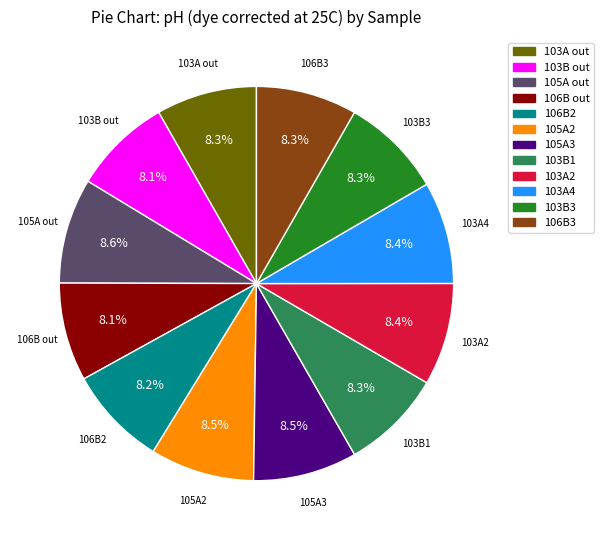

Is there a majority slice in this chart?

No